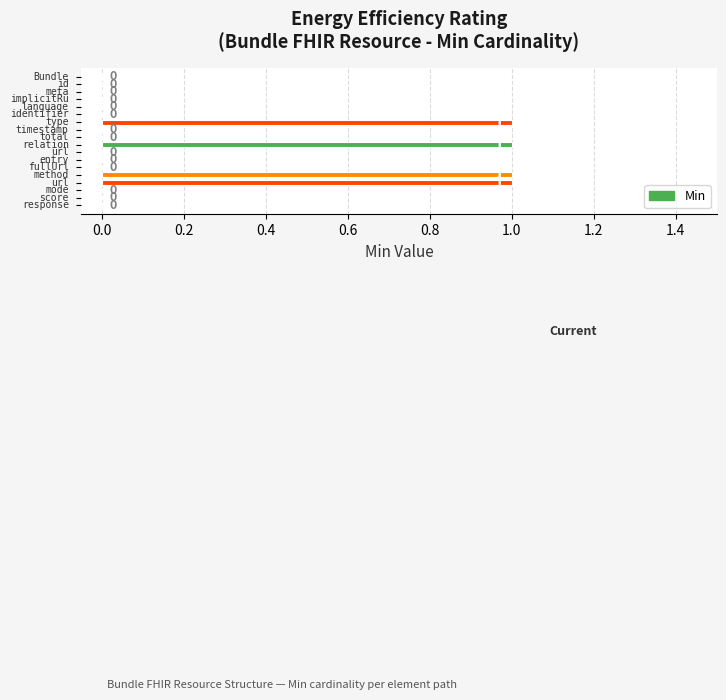

What is the sum of all values?

4